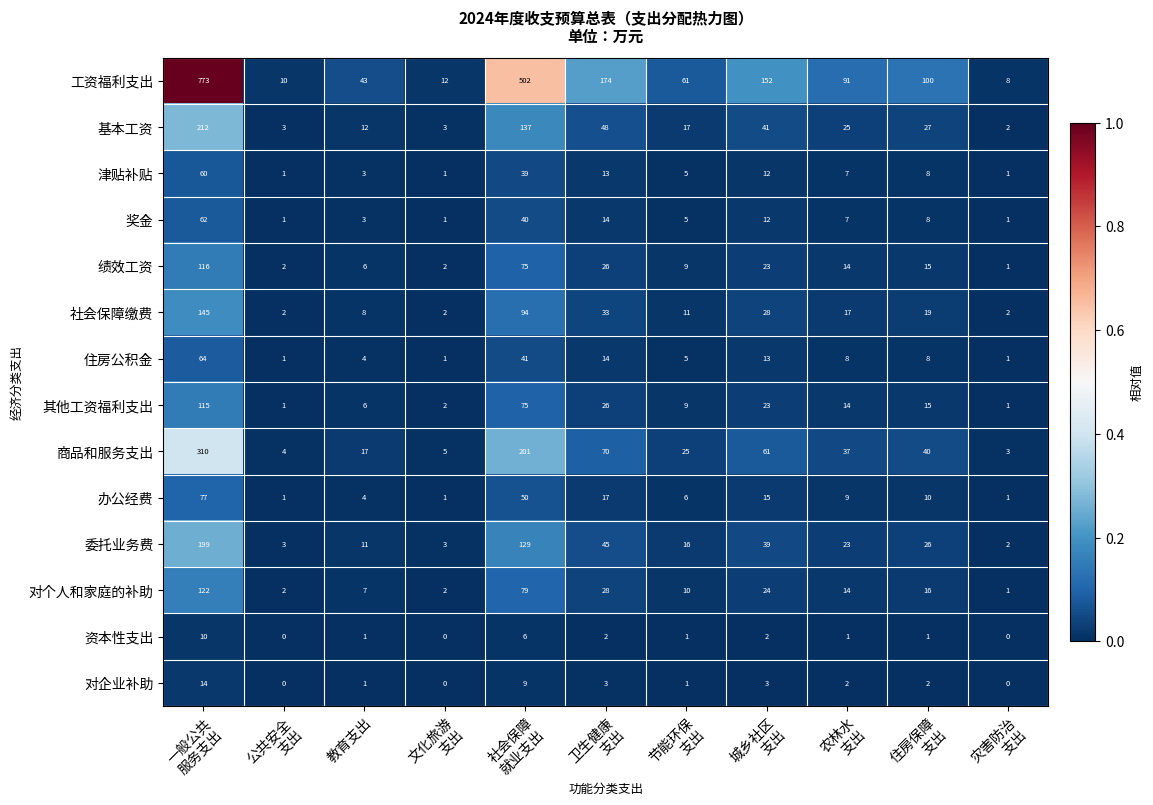

What is the minimum value for 工资福利支出?

8